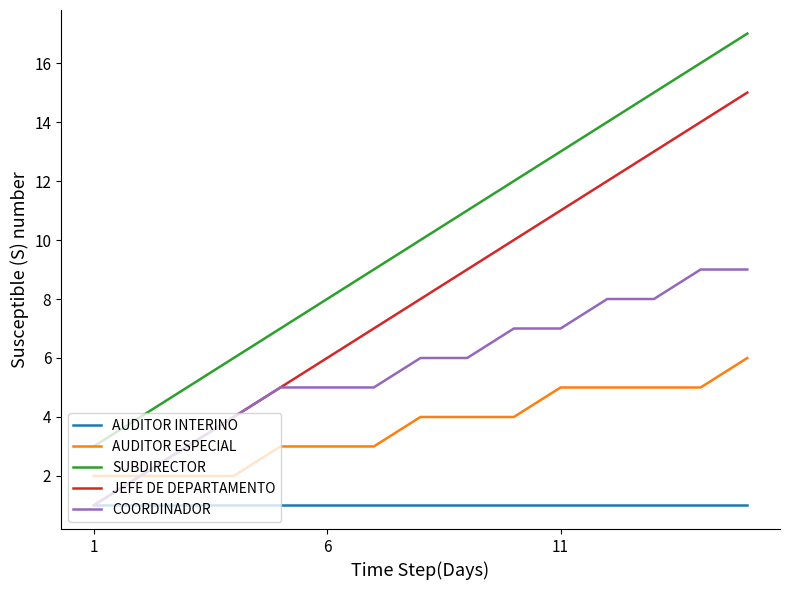

What is the difference between the second highest and second lowest values in the COORDINADOR series?

7